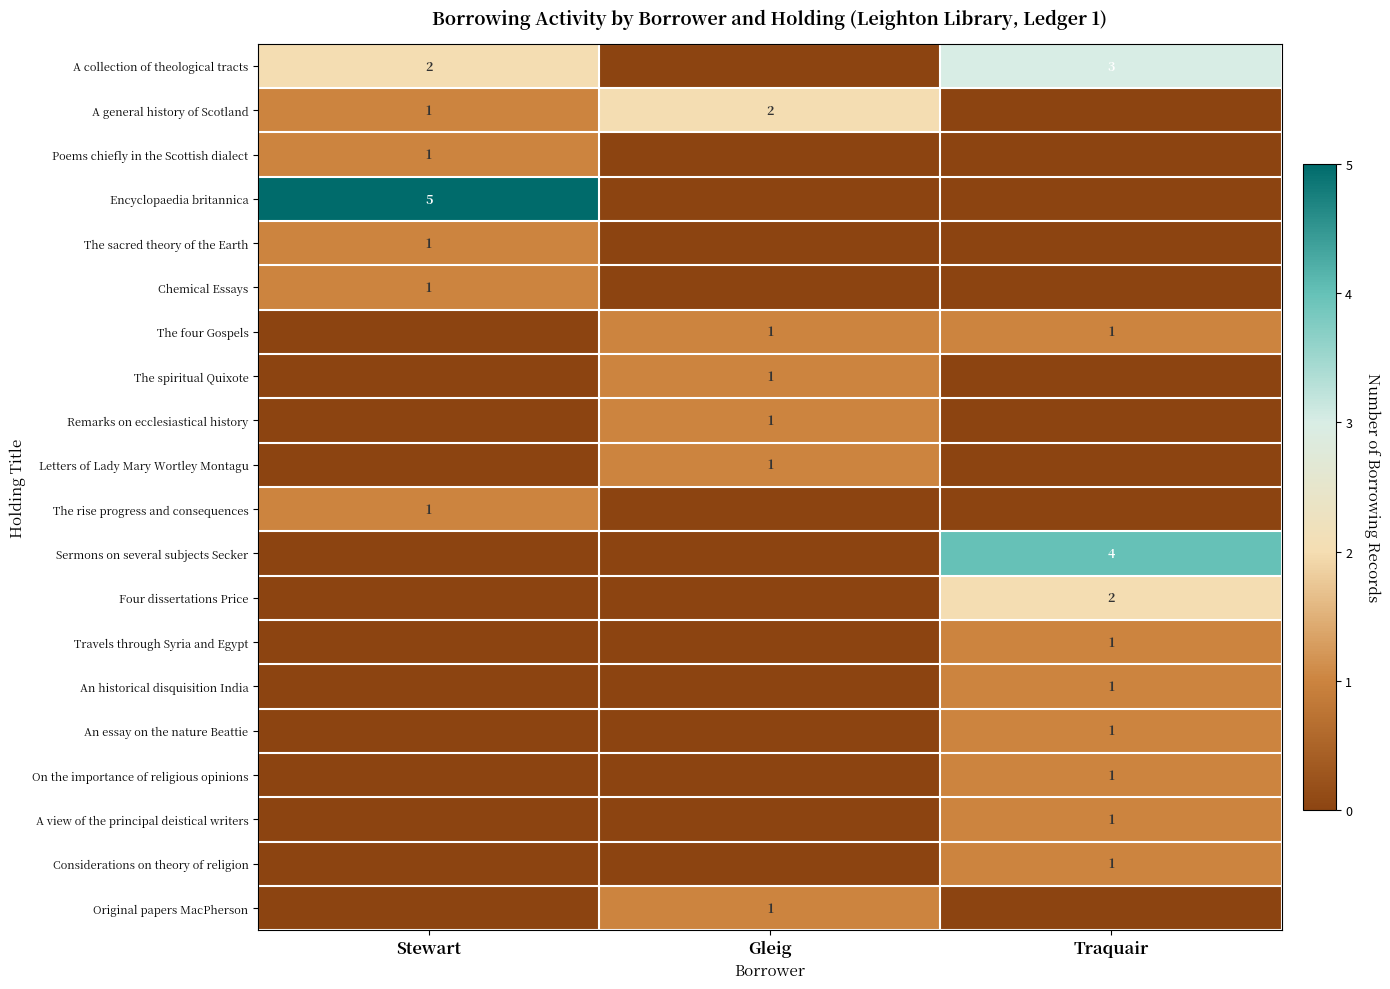

True or false: A general history of Scotland has a value of 1 at Stewart.

True